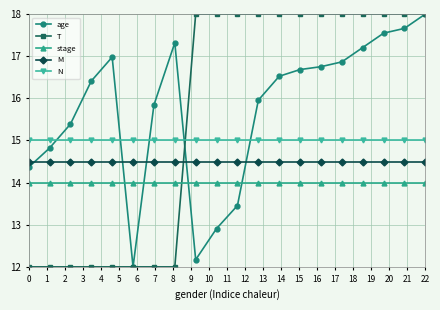

What is the value of the stage point at the 2nd from the left?

14.0